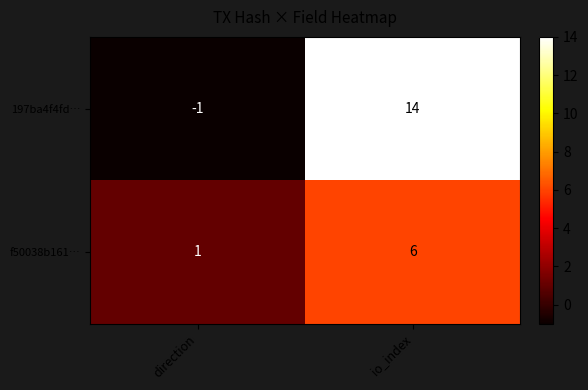

Count the number of data series in this chart.

2